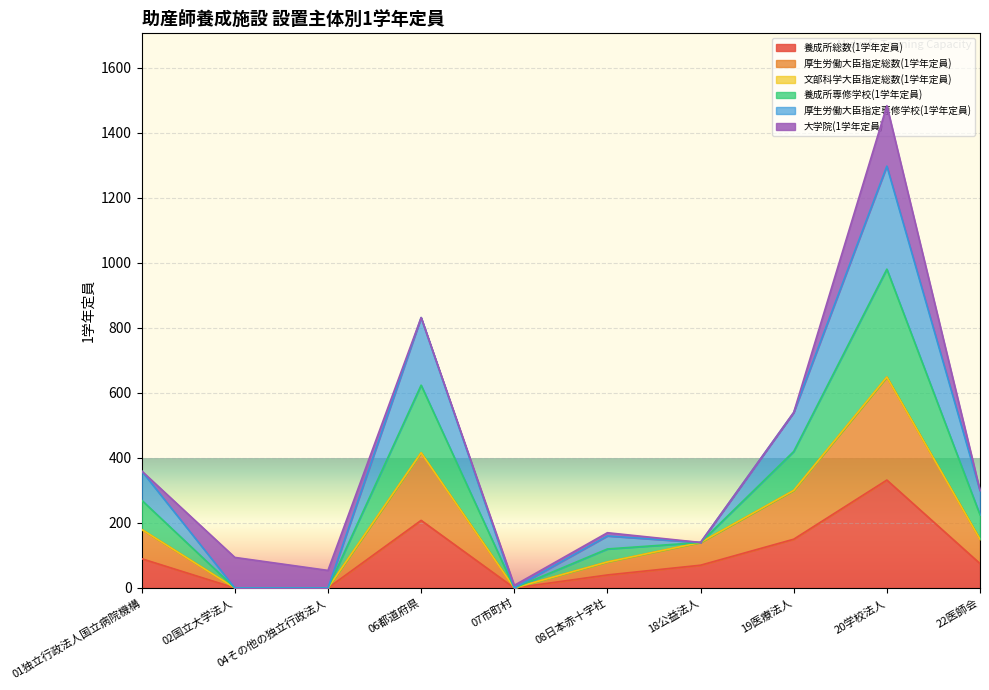

Where is 養成所総数(1学年定員) nearest to the value 166?

19医療法人